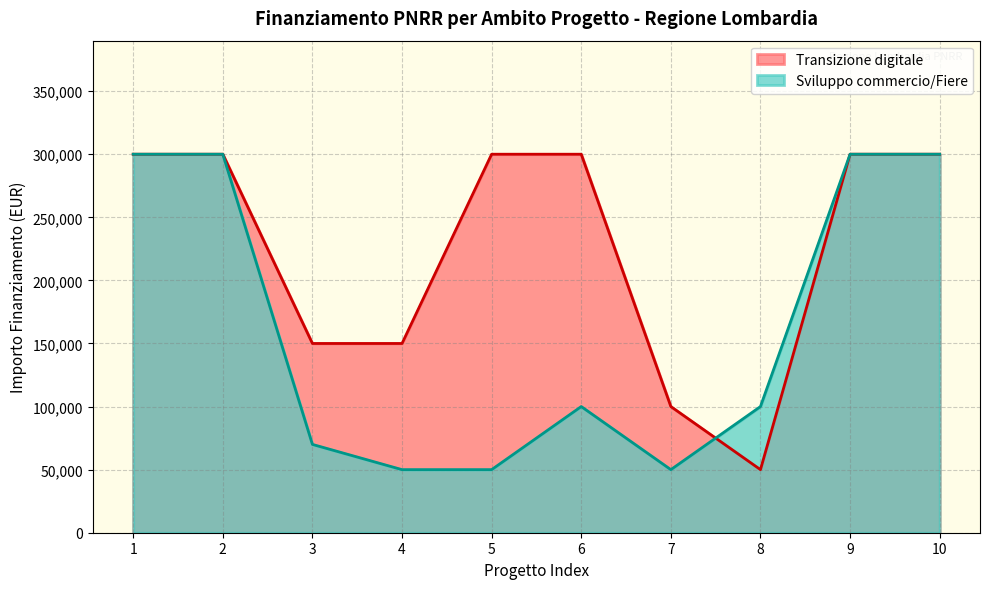

The value of Transizione digitale at 6 is 171122. True or false?

False